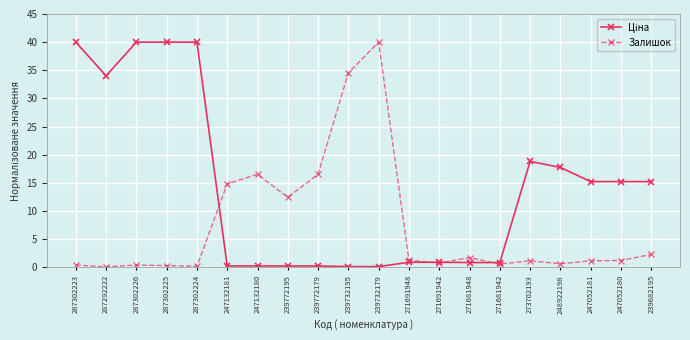

True or false: Залишок has more than 0 points higher than both neighbors.

True